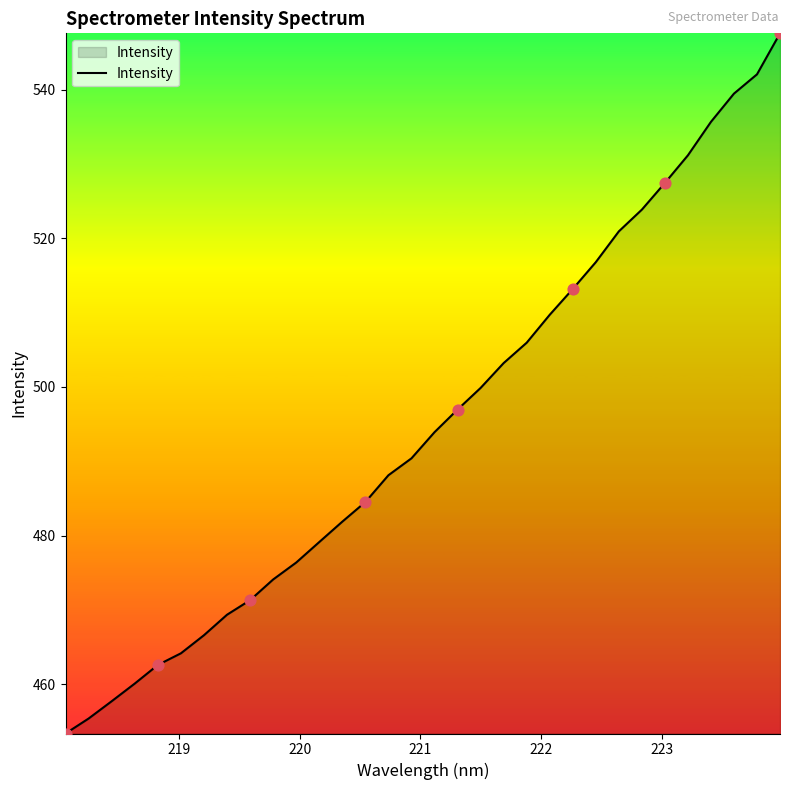

What is the difference between the maximum and minimum values?

94.2